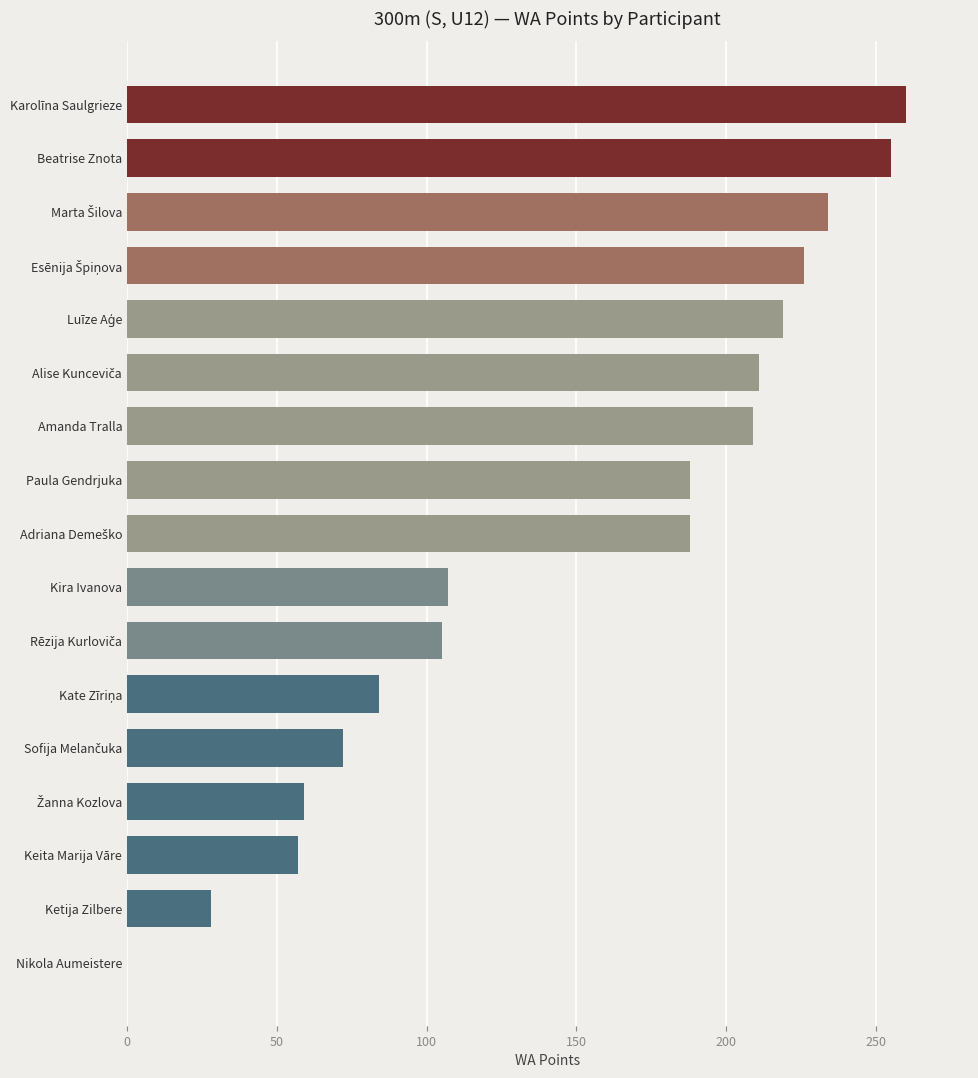

What is the sum of all values?

2502